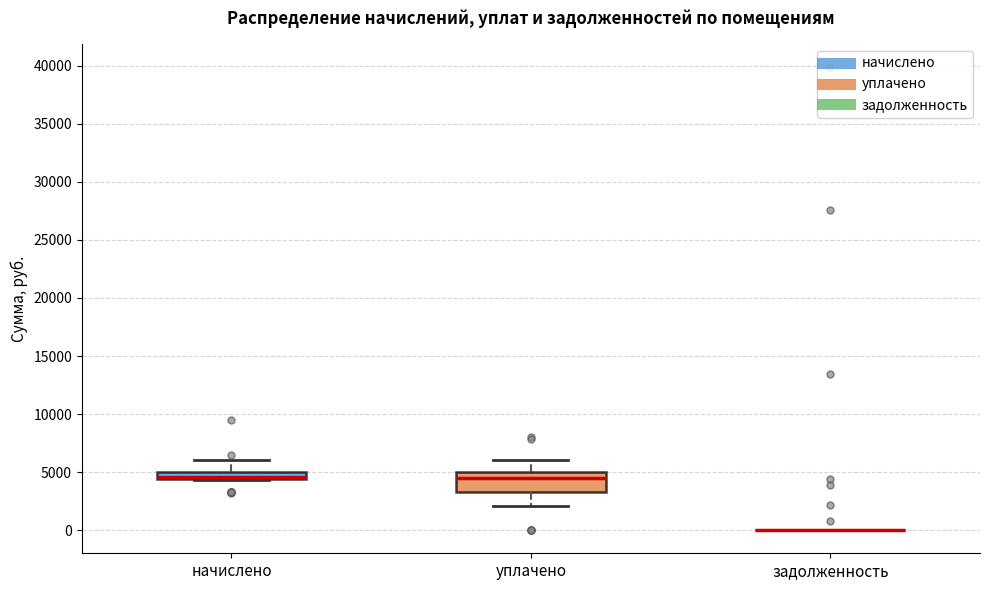

Where is the upper edge of the box for начислено on the y-axis? The values are not printed on the chart, so give them approximately, as read against the axis.

5000